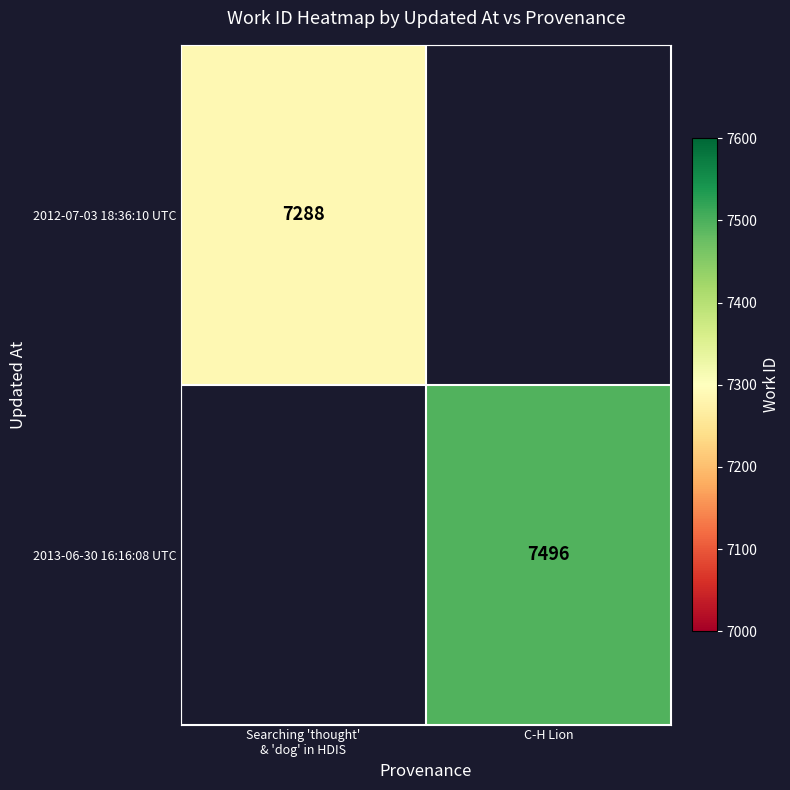

The value of 2013-06-30 16:16:08 UTC at C-H Lion is 7496. True or false?

True